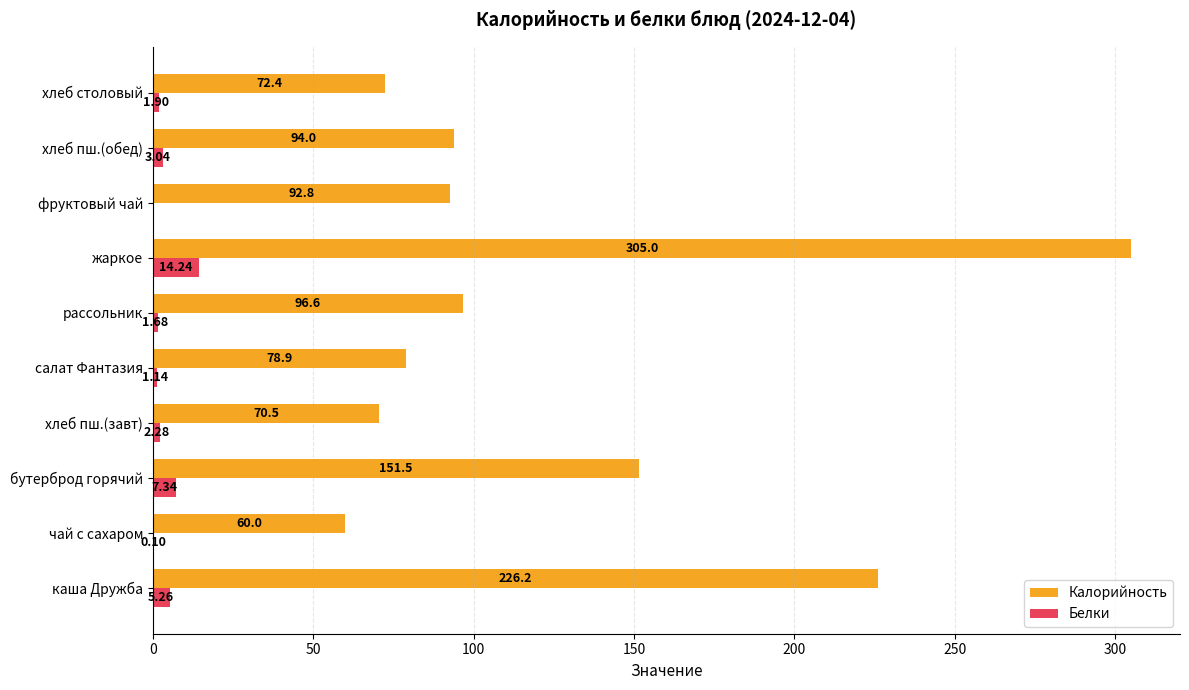

How many positive values does the Белки series have?

9